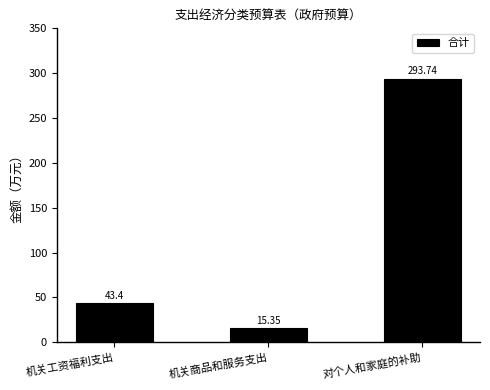

Rank the categories by value from lowest to highest.

机关商品和服务支出, 机关工资福利支出, 对个人和家庭的补助